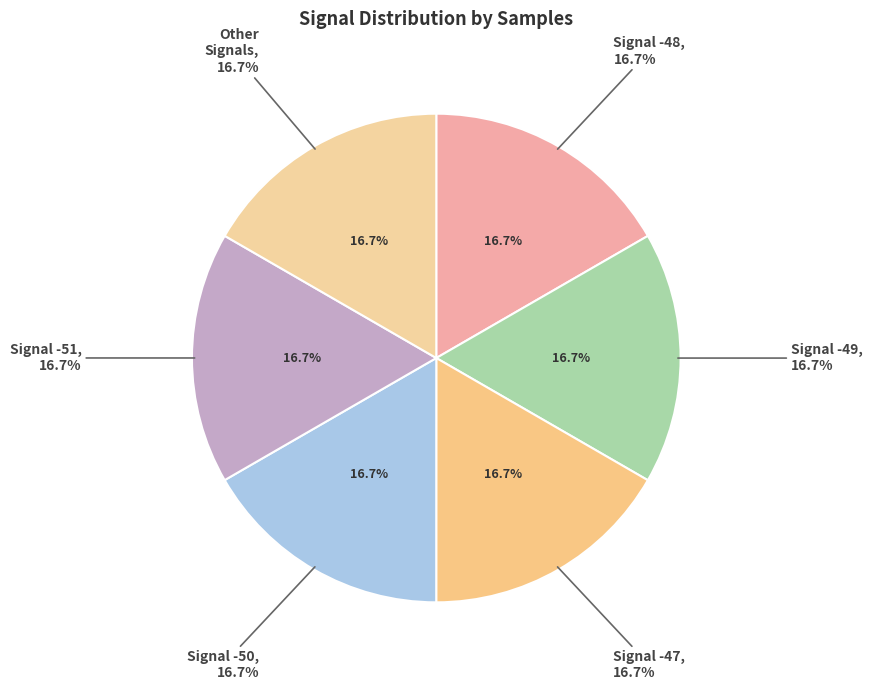

What percentage is the -48 slice, to the nearest percent?

17%